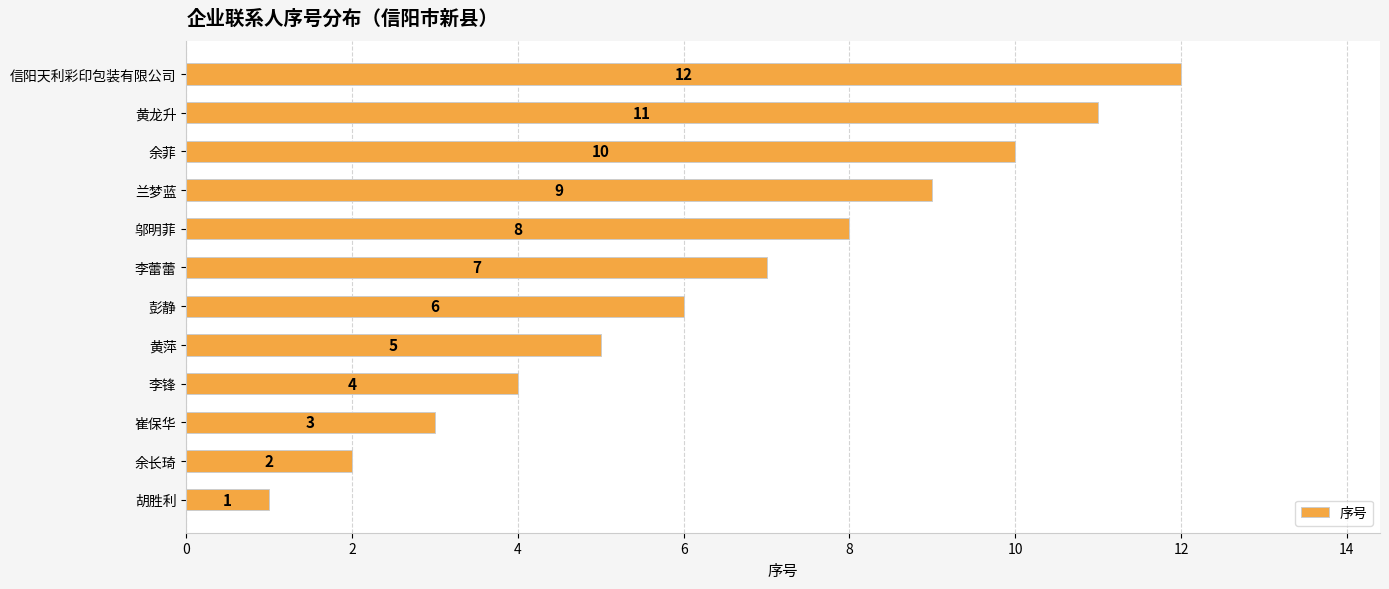

The value at 彭静 is 6. True or false?

True